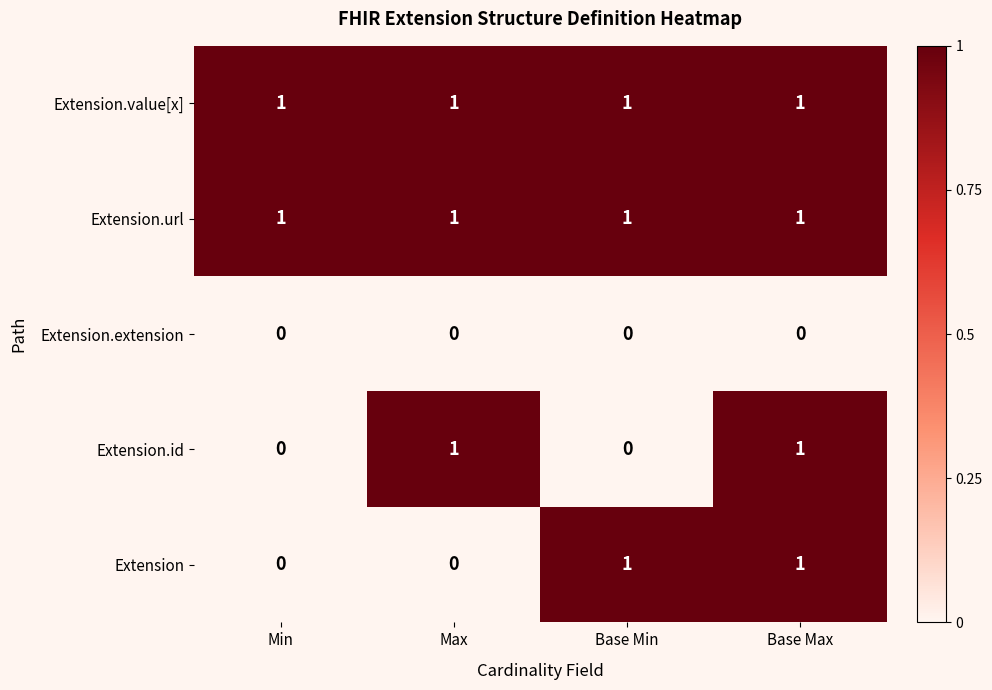

Which series changed the most between Min and Base Min?

Extension